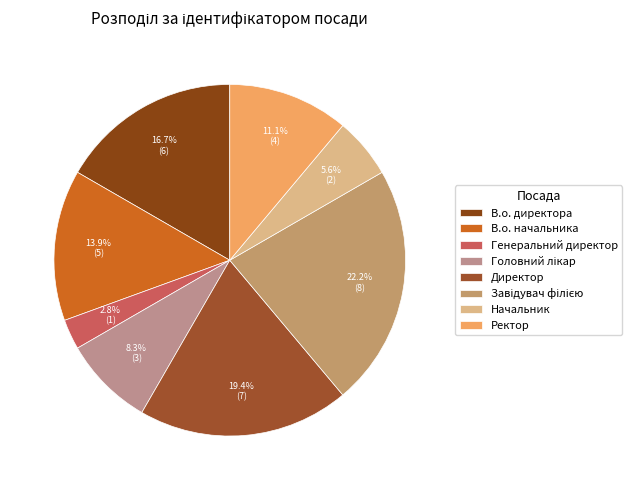

How many segments does this pie chart have?

8